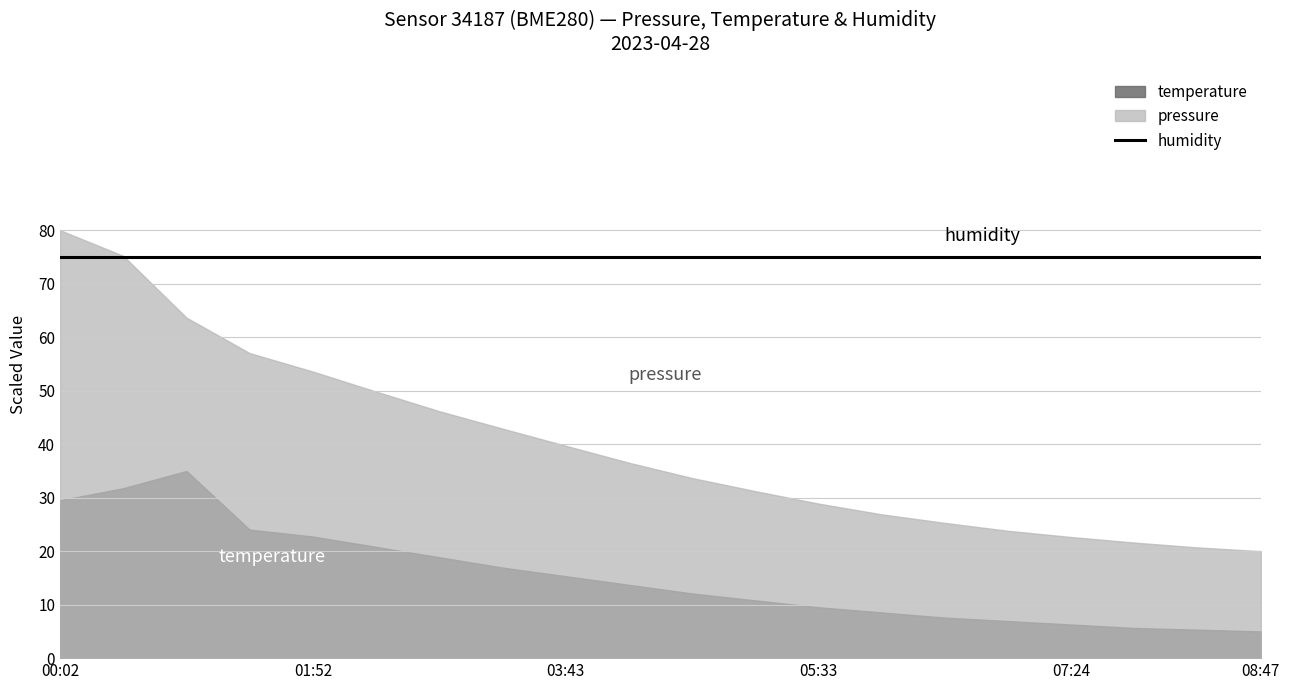

What is the minimum value shown in the chart?

4.5